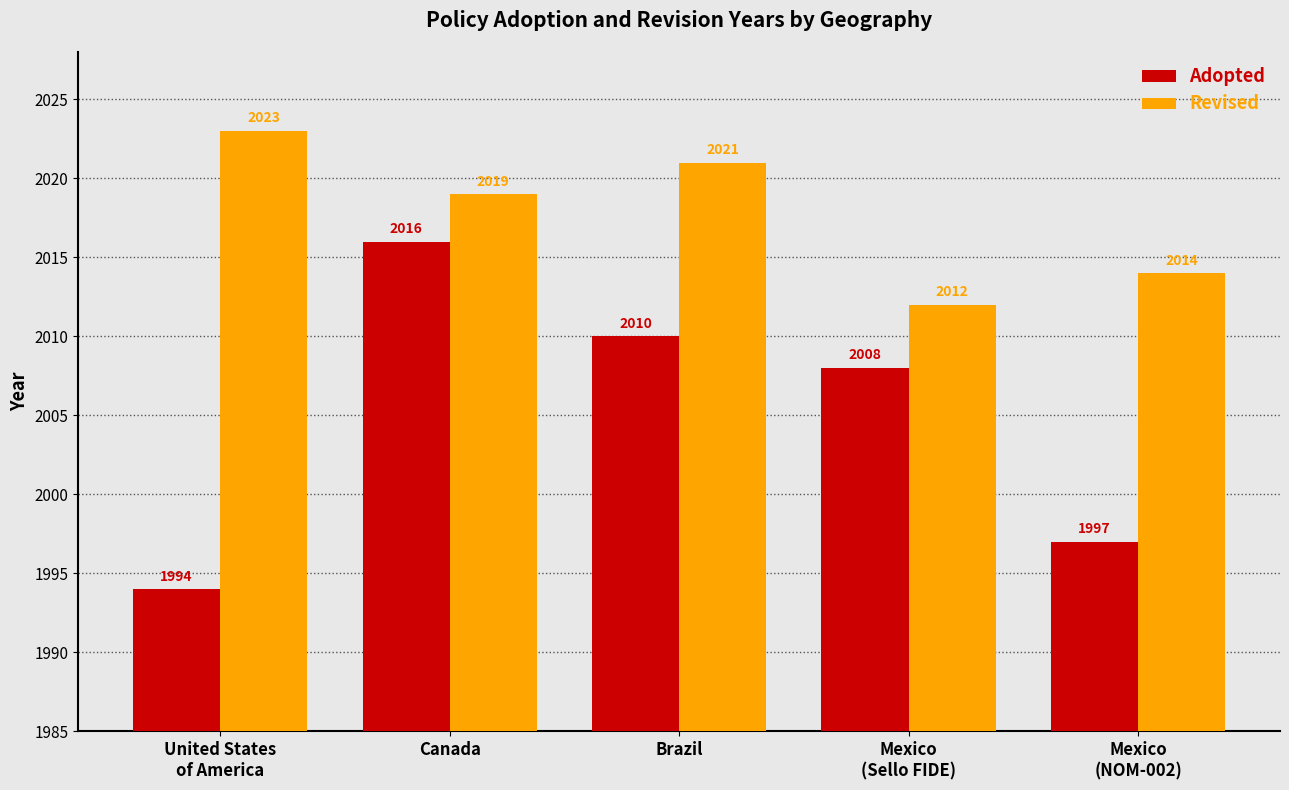

Which series changed the most between United States
of America and Brazil?

Adopted